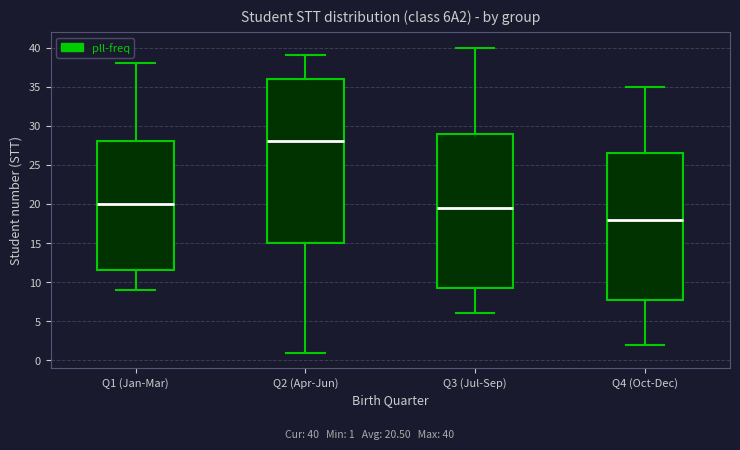

Reading left to right, read every box against the y-axis: the position of its median line, the range the box covers, and the ends of its whiskers. The values are not printed on the chart, so give them approximately, as read against the axis.

Q1 (Jan-Mar): median 20.0, box 11.5 to 28.0, whiskers 9.0 to 38.0
Q2 (Apr-Jun): median 28.0, box 15.0 to 36.0, whiskers 1.0 to 39.0
Q3 (Jul-Sep): median 19.5, box 9.5 to 29.0, whiskers 6.0 to 40.0
Q4 (Oct-Dec): median 18.0, box 8.0 to 26.5, whiskers 2.0 to 35.0